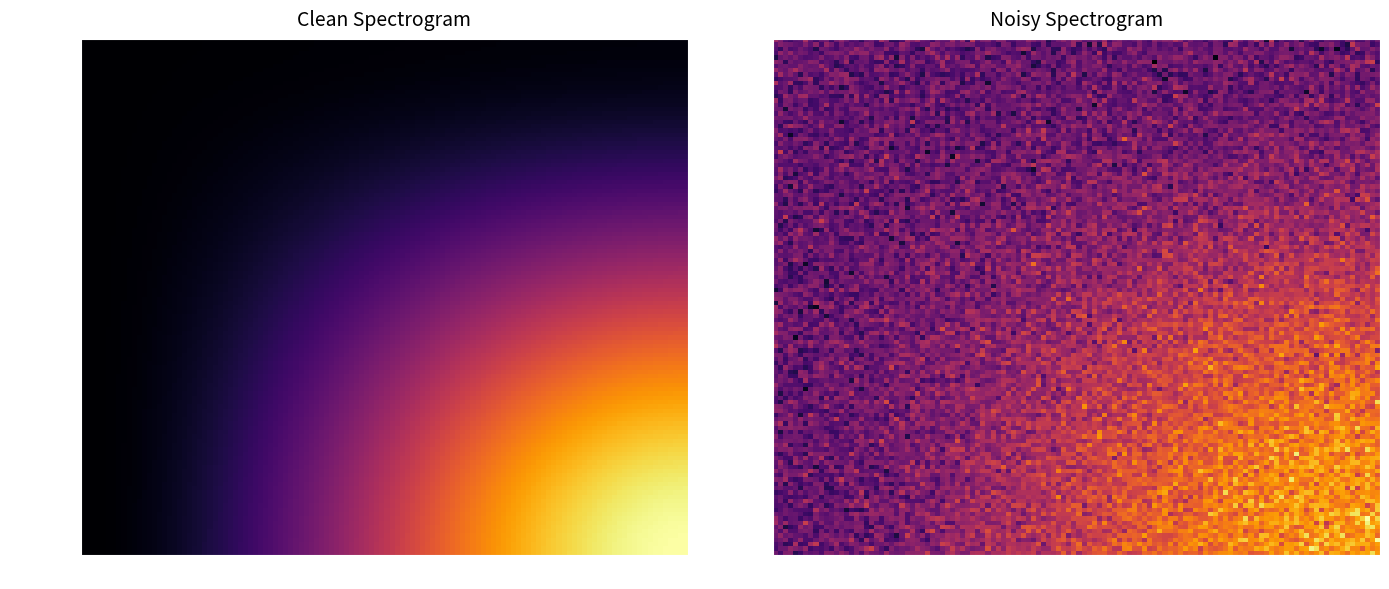

Between -1 and 1, which is larger?

1